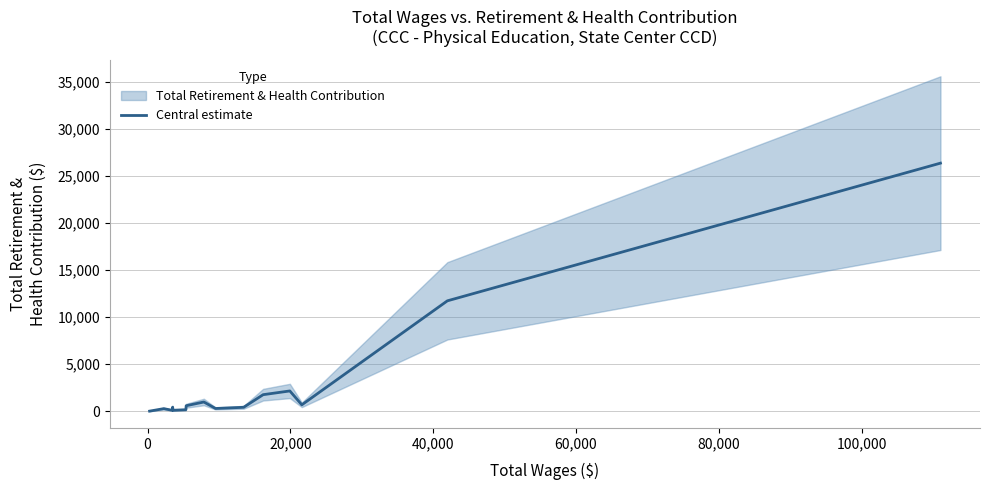

What is the highest value of the Central estimate series?

26348